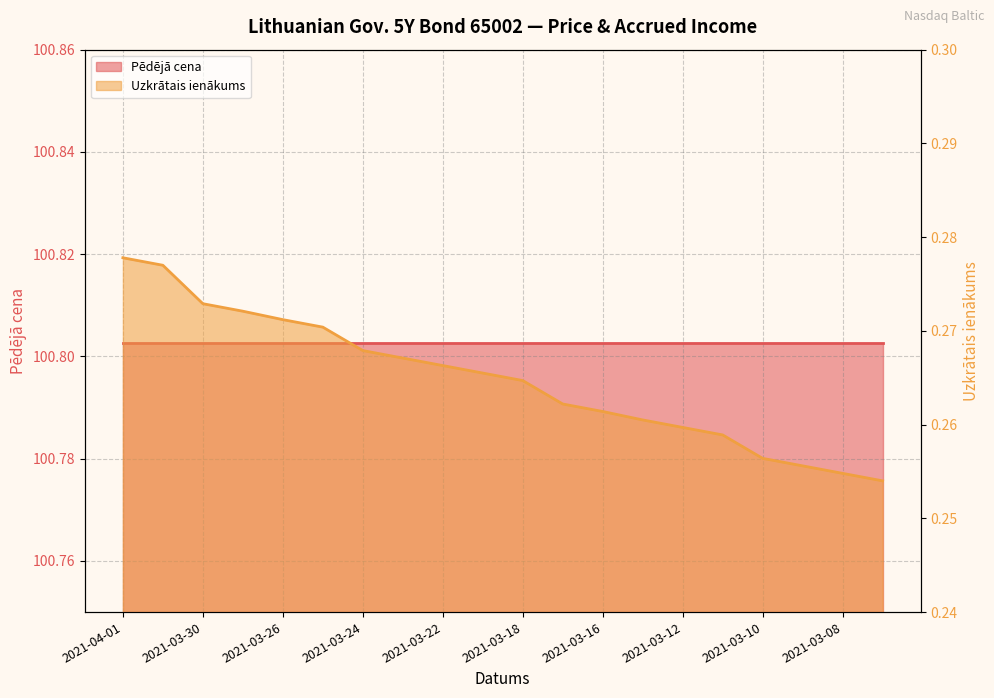

What is the label of the 13th point from the left?

2021-03-16